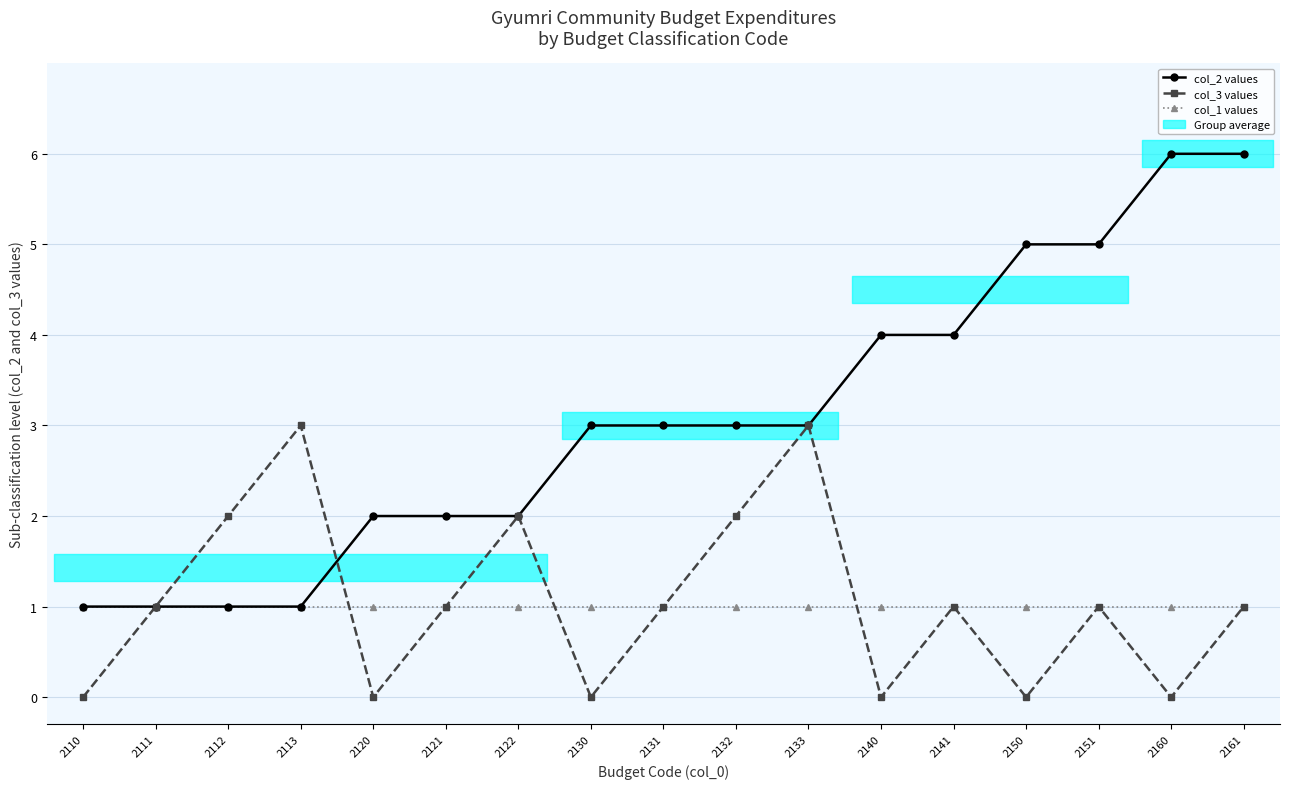

At which label does col_2 values first exceed 3?

2140